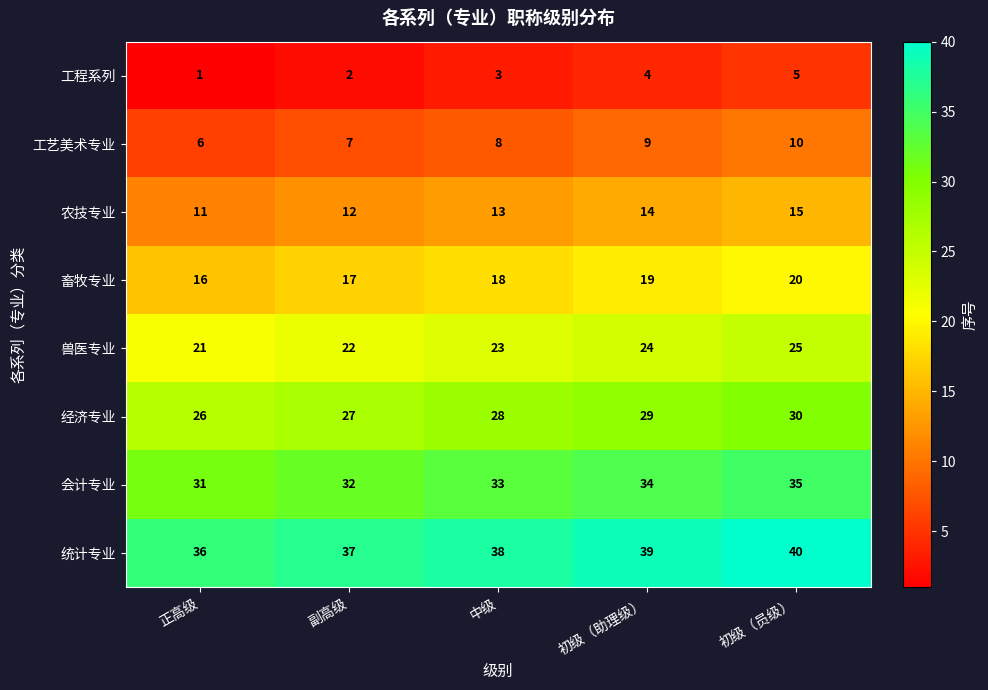

At 初级（员级）, list the series in order from smallest to largest.

工程系列, 工艺美术专业, 农技专业, 畜牧专业, 兽医专业, 经济专业, 会计专业, 统计专业